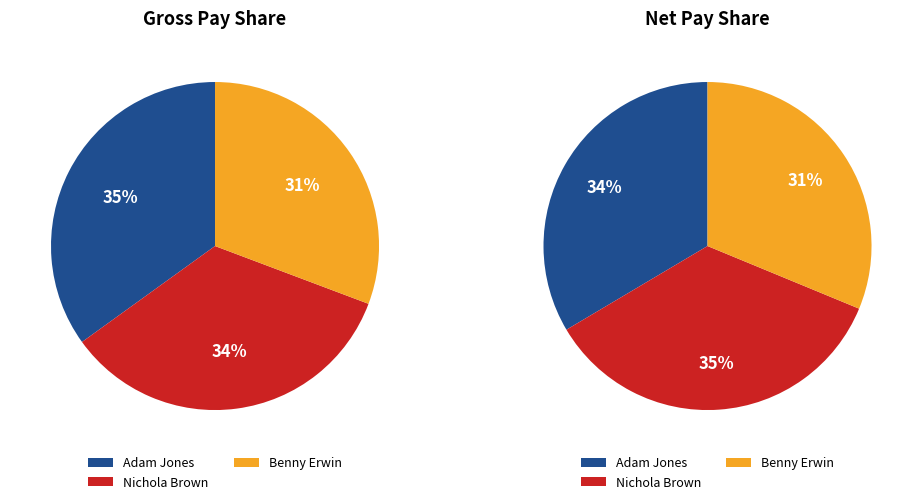

To the nearest percent, what portion does Nichola Brown represent?

34%